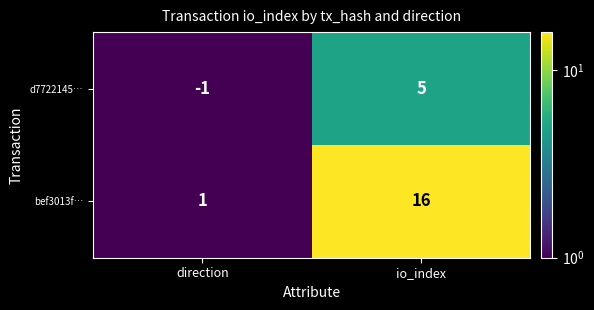

Rank the series by their average value, from lowest to highest.

d7722145…, bef3013f…